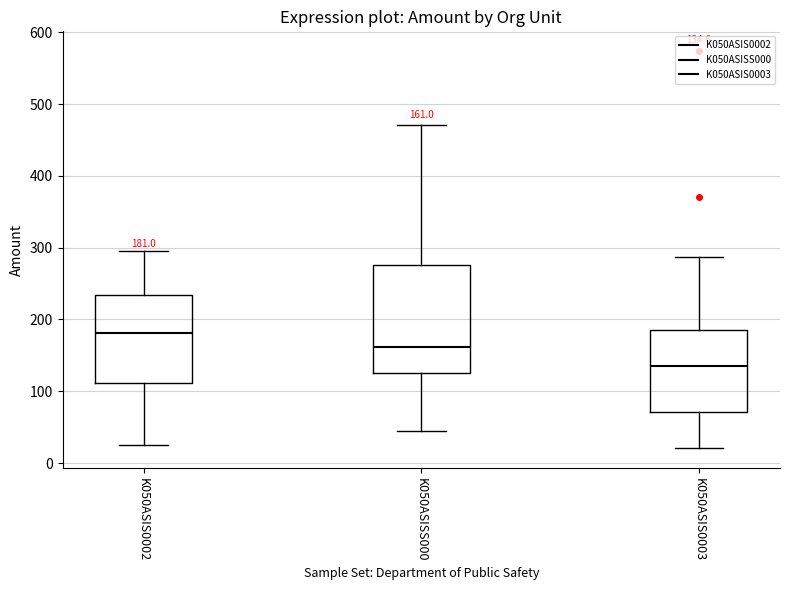

Comparing the boxes themselves (not the whiskers), which one is the tallest?

K050ASISS000